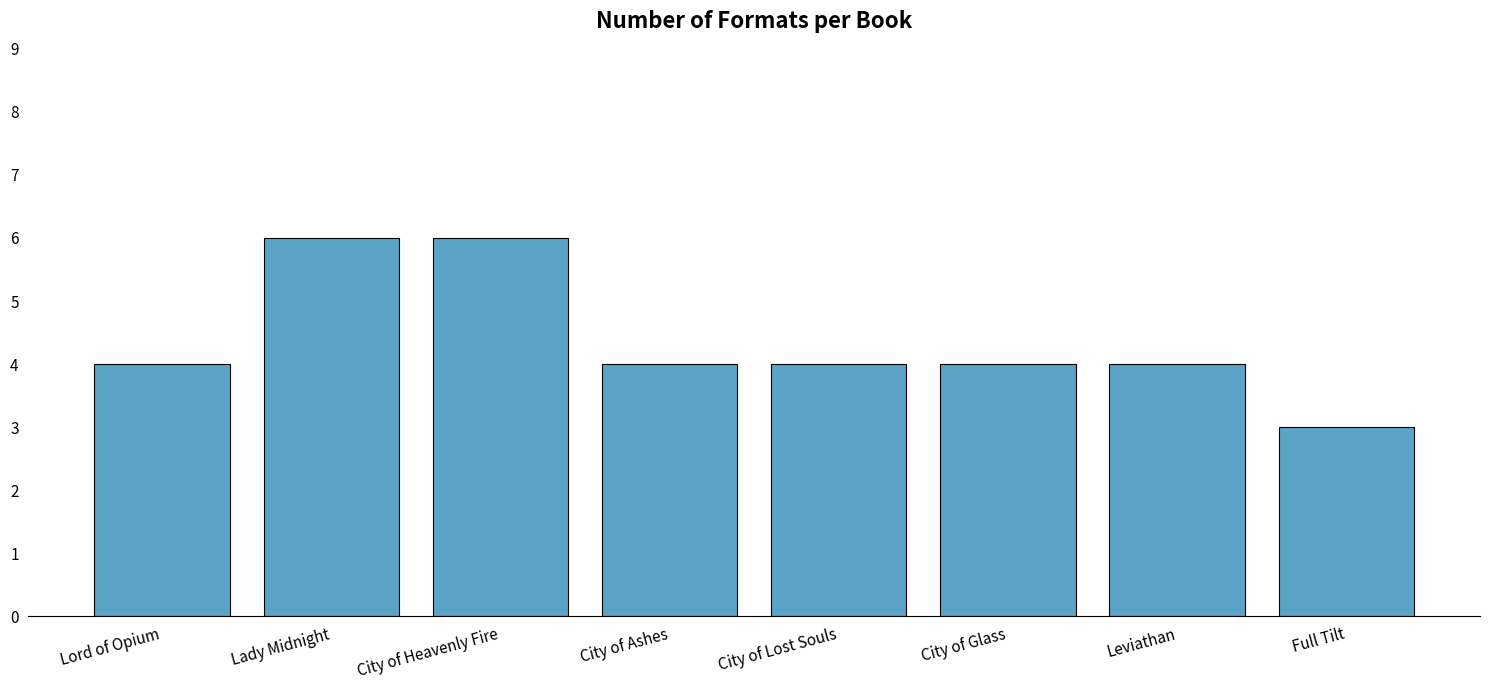

Between Full Tilt and Lord of Opium, which is larger?

Lord of Opium